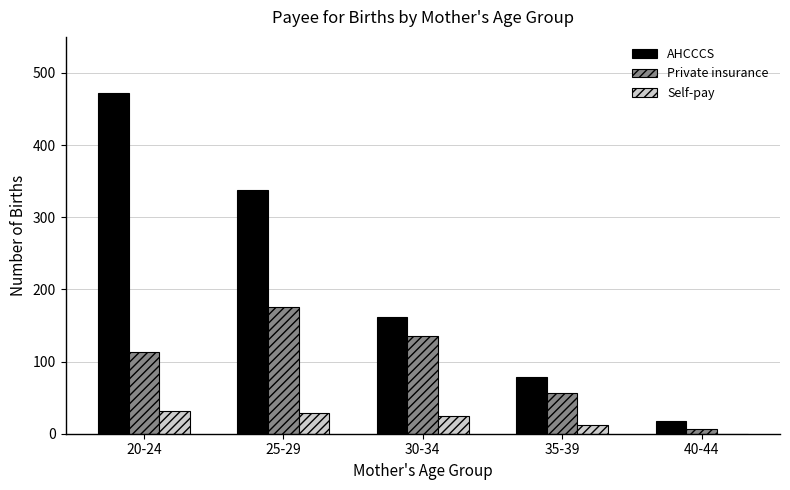

Which series changed the most between 20-24 and 30-34?

AHCCCS